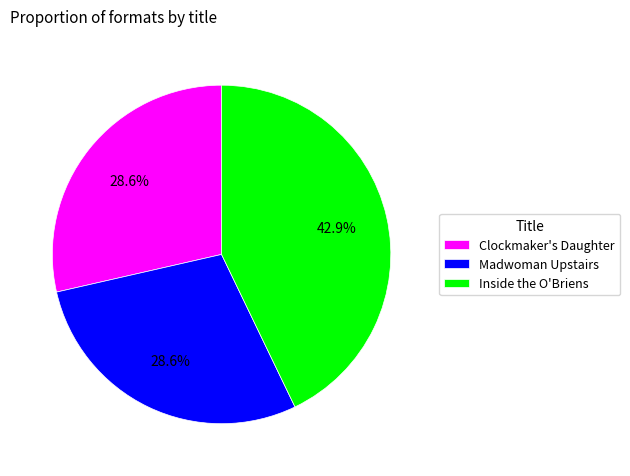

The Madwoman Upstairs slice represents 29% of the pie. True or false?

True